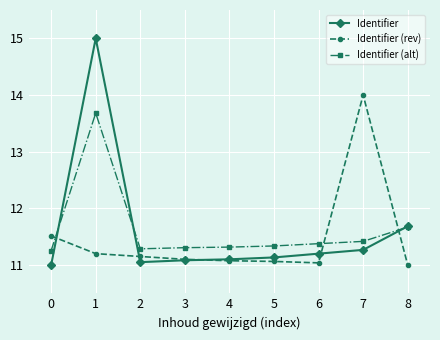

What is the minimum value for Identifier (alt)?

11.3